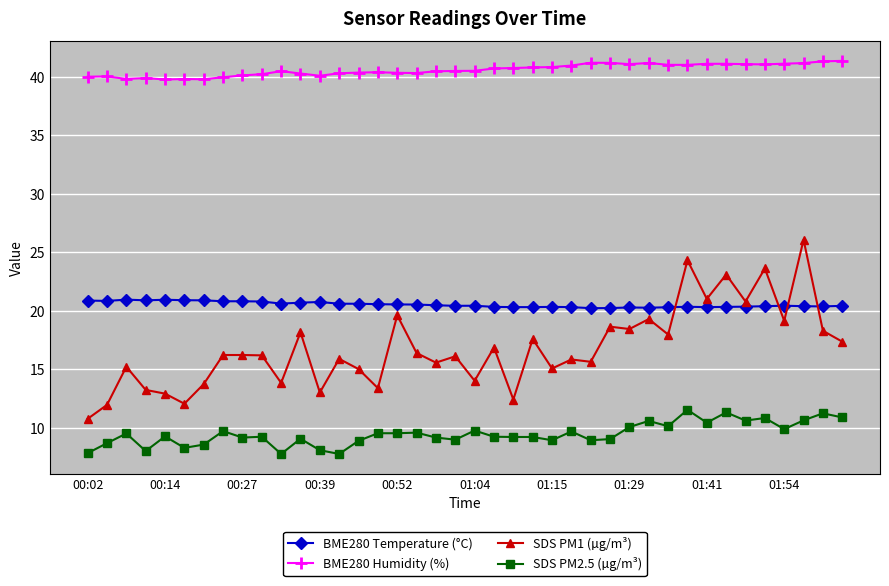

Which series has the widest spread of values?

SDS PM1 (µg/m³)